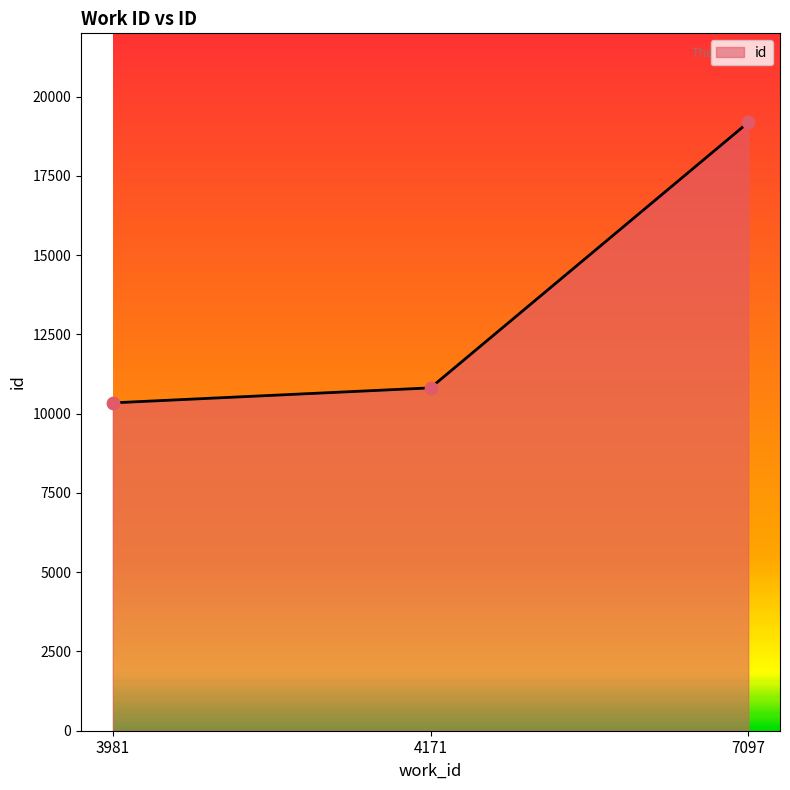

What is the change in value from 4171 to 7097?

+8373